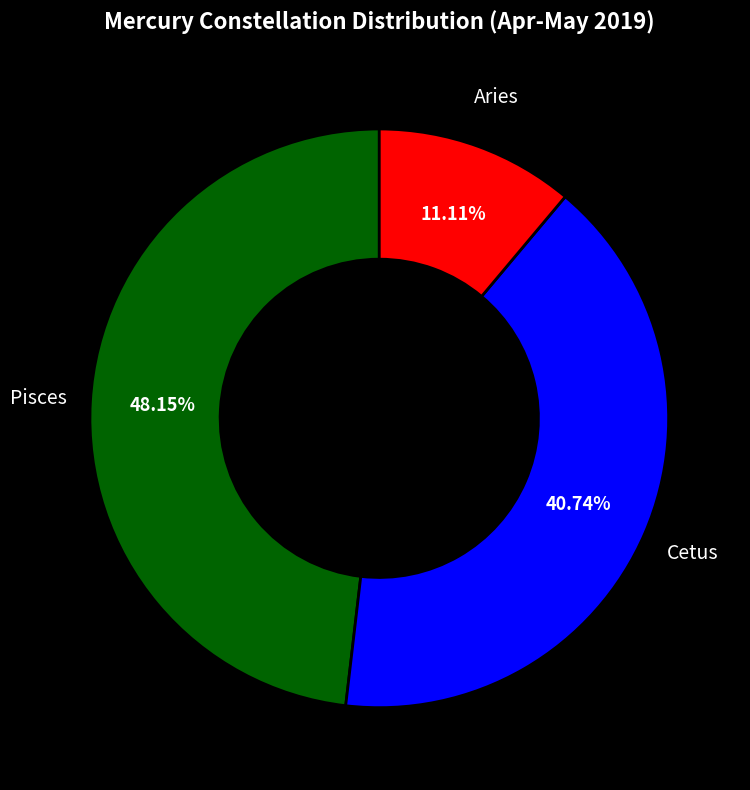

To the nearest percent, what is the combined percentage of Pisces and Cetus?

89%